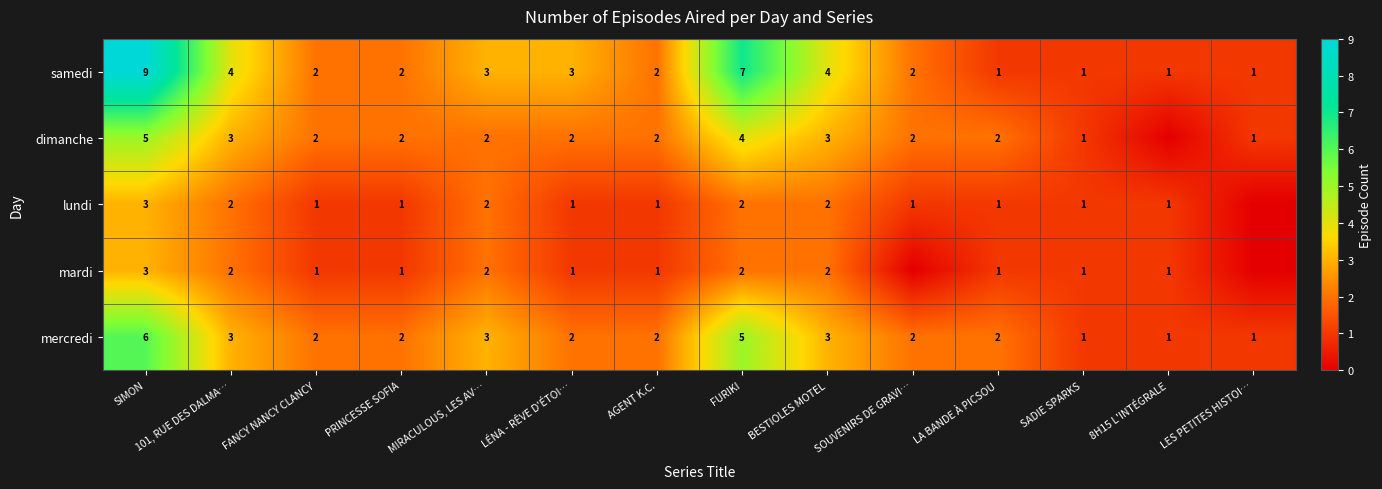

The mardi series shows 1 at MIRACULOUS, LES AV…. True or false?

False